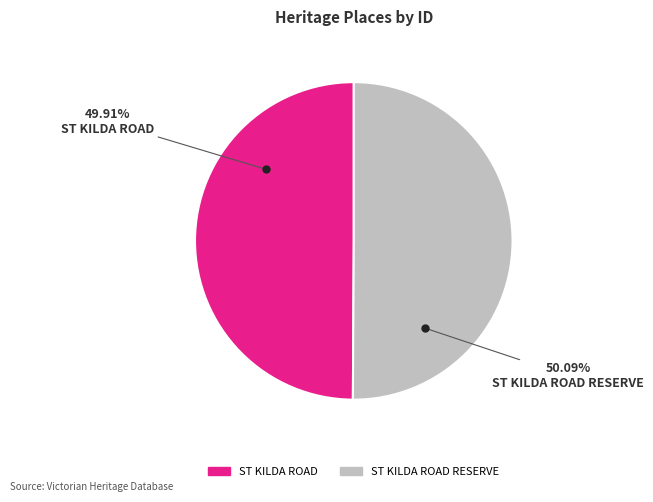

Is there any slice that represents more than half of the pie?

Yes